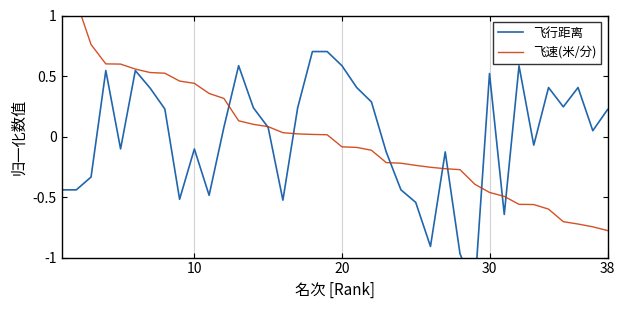

At how many categories does at least one series exceed -1?

38